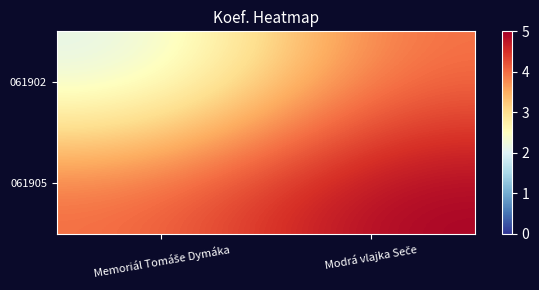

Between Memoriál Tomáše Dymáka and Modrá vlajka Seče, which series saw the biggest shift?

061902